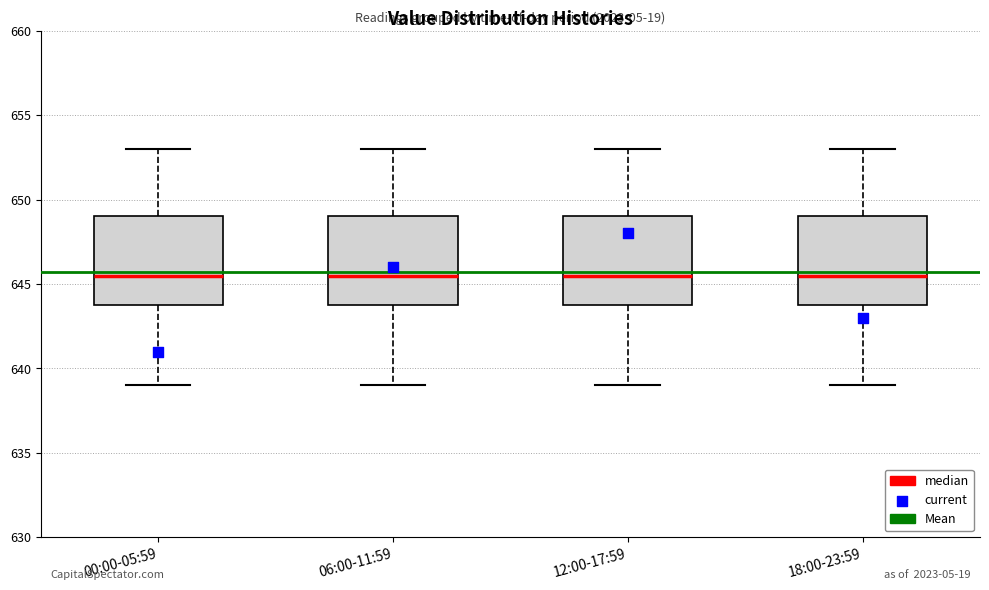

Reading left to right, read every box against the y-axis: the position of its median line, the range the box covers, and the ends of its whiskers. The values are not printed on the chart, so give them approximately, as read against the axis.

00:00-05:59: median 645.5, box 644.0 to 649.0, whiskers 639.0 to 653.0
06:00-11:59: median 645.5, box 644.0 to 649.0, whiskers 639.0 to 653.0
12:00-17:59: median 645.5, box 644.0 to 649.0, whiskers 639.0 to 653.0
18:00-23:59: median 645.5, box 644.0 to 649.0, whiskers 639.0 to 653.0